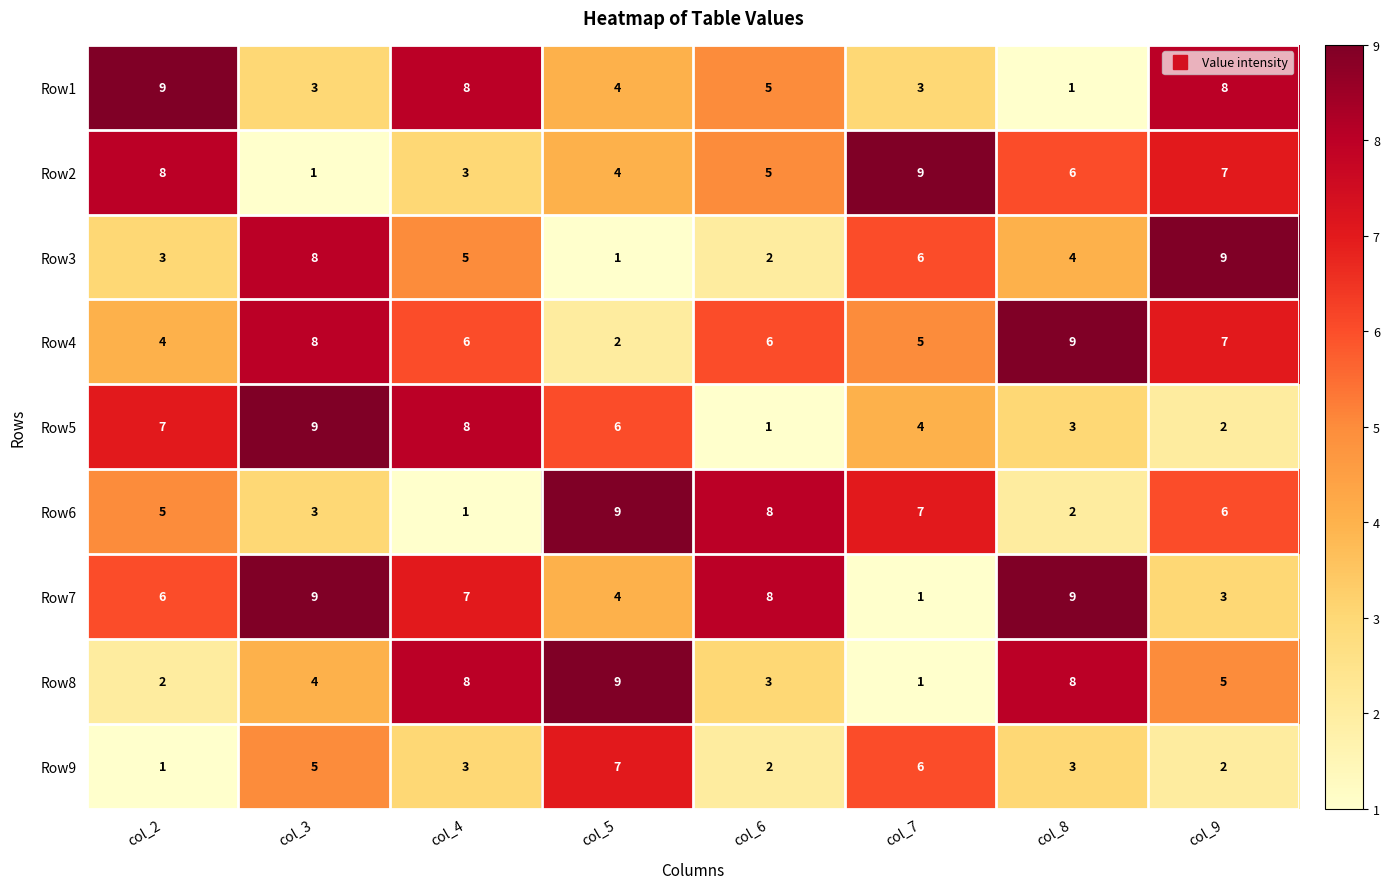

At which label does Row6 first exceed 6?

col_5